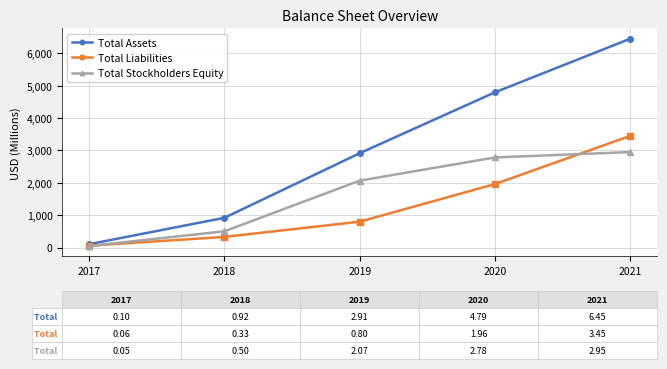

At which label does Total Liabilities reach its peak?

2021